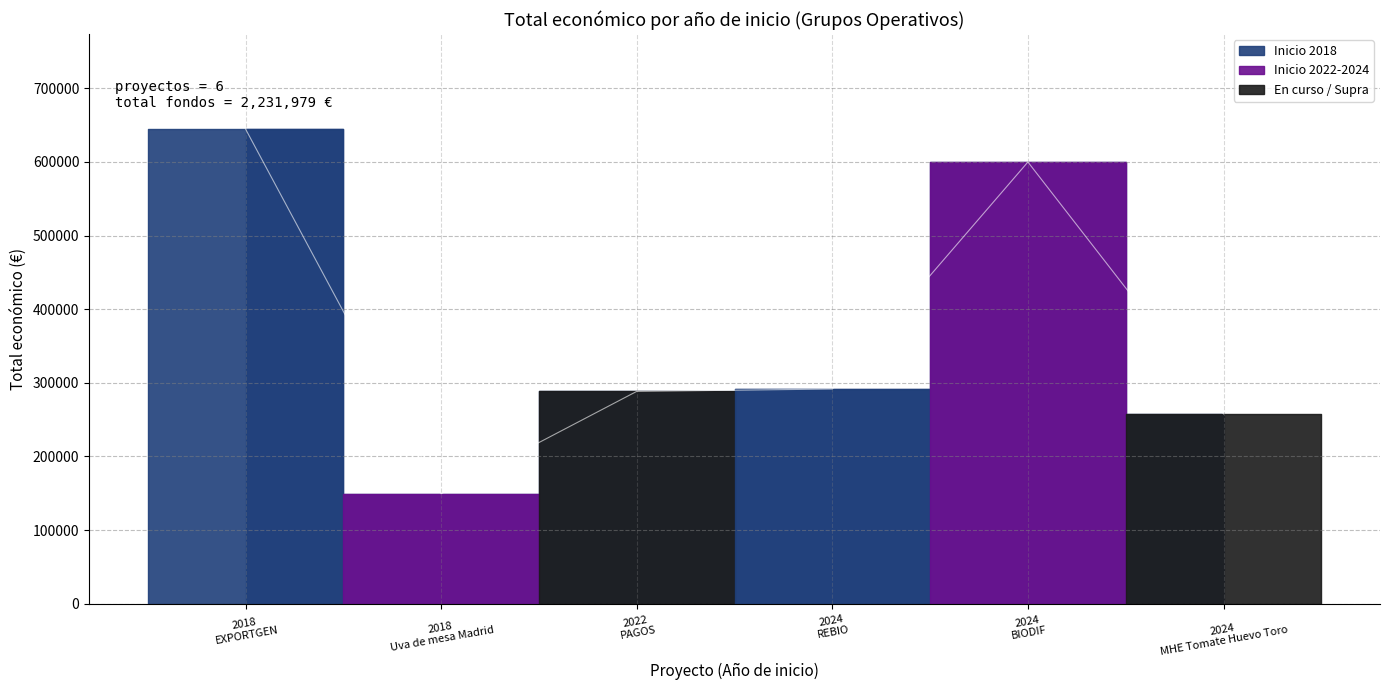

Rank the categories by value from lowest to highest.

2018, 2024, 2022, 2024, 2024, 2018